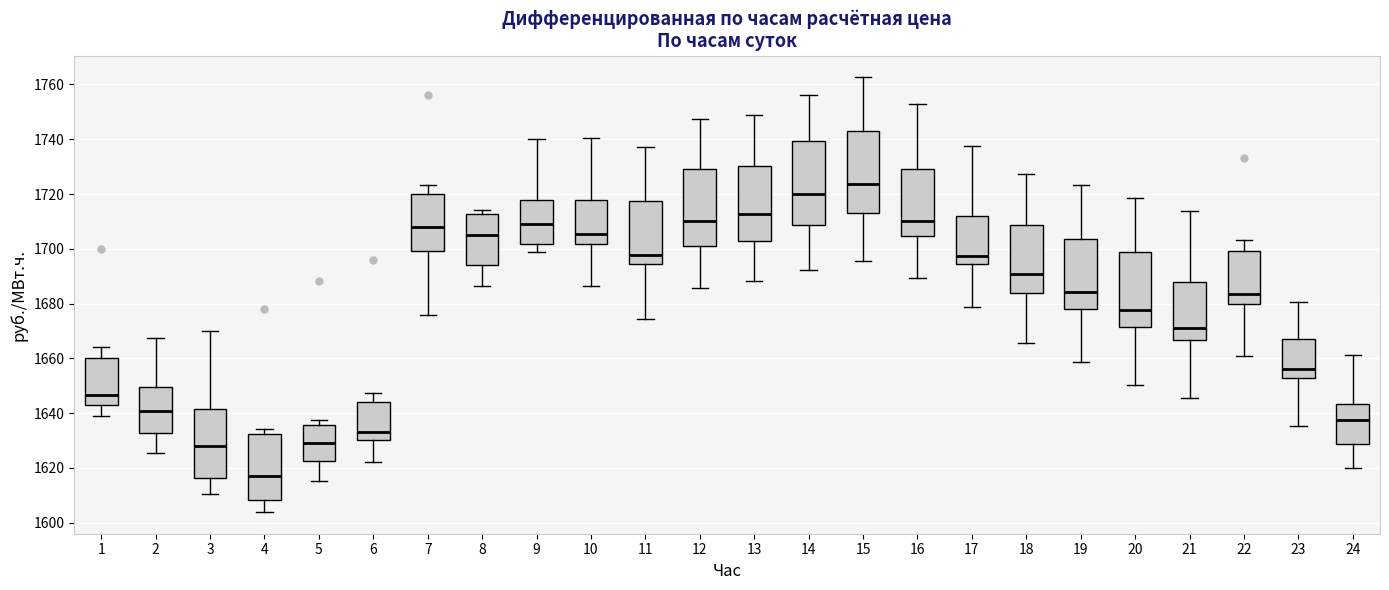

Reading left to right, transcribe this box plot: for each box, give where its median line is, the range the box spans, and where its two whiskers end, as read against the y-axis. The values are not printed on the chart, so give them approximately, as read against the axis.

1: median 1646, box 1644 to 1660, whiskers 1638 to 1664
2: median 1640, box 1632 to 1650, whiskers 1626 to 1668
3: median 1628, box 1616 to 1642, whiskers 1610 to 1670
4: median 1618, box 1608 to 1632, whiskers 1604 to 1634
5: median 1630, box 1622 to 1636, whiskers 1616 to 1638
6: median 1634, box 1630 to 1644, whiskers 1622 to 1648
7: median 1708, box 1700 to 1720, whiskers 1676 to 1724
8: median 1706, box 1694 to 1712, whiskers 1686 to 1714
9: median 1708, box 1702 to 1718, whiskers 1698 to 1740
10: median 1706, box 1702 to 1718, whiskers 1686 to 1740
11: median 1698, box 1694 to 1718, whiskers 1674 to 1738
12: median 1710, box 1702 to 1730, whiskers 1686 to 1748
13: median 1712, box 1702 to 1730, whiskers 1688 to 1748
14: median 1720, box 1708 to 1740, whiskers 1692 to 1756
15: median 1724, box 1712 to 1744, whiskers 1696 to 1762
16: median 1710, box 1704 to 1730, whiskers 1690 to 1754
17: median 1698, box 1694 to 1712, whiskers 1678 to 1738
18: median 1690, box 1684 to 1708, whiskers 1666 to 1728
19: median 1684, box 1678 to 1704, whiskers 1658 to 1724
20: median 1678, box 1672 to 1698, whiskers 1650 to 1718
21: median 1672, box 1666 to 1688, whiskers 1646 to 1714
22: median 1684, box 1680 to 1700, whiskers 1660 to 1704
23: median 1656, box 1652 to 1668, whiskers 1636 to 1680
24: median 1638, box 1628 to 1644, whiskers 1620 to 1662